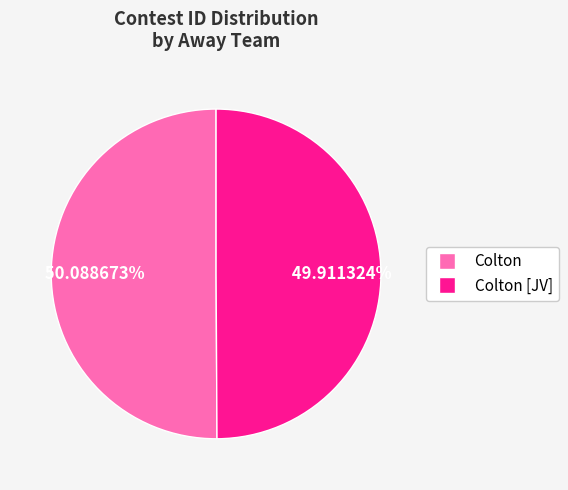

Is there any slice that represents more than half of the pie?

Yes